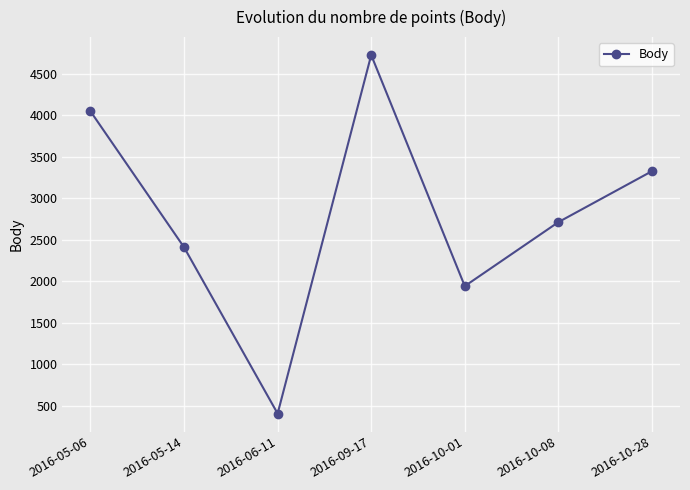

How many interior local peaks (higher than both neighbors) does the data have?

1